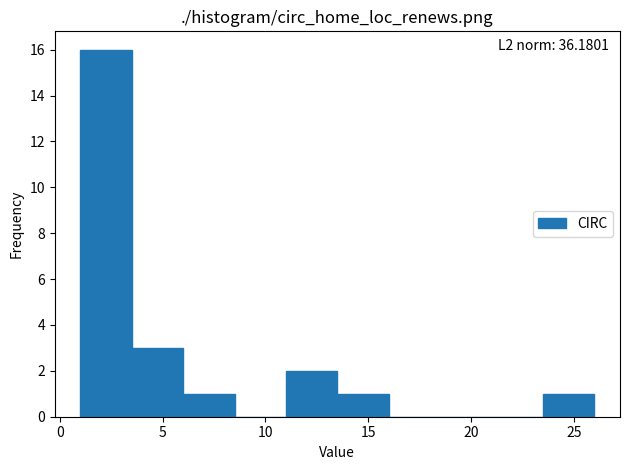

Which range on the x-axis has the tallest bar?

1.0 to 3.5